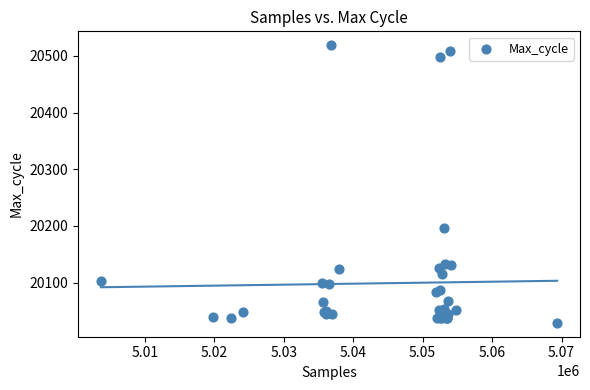

What Y value in the scatter plot is closest to 20274?

20196